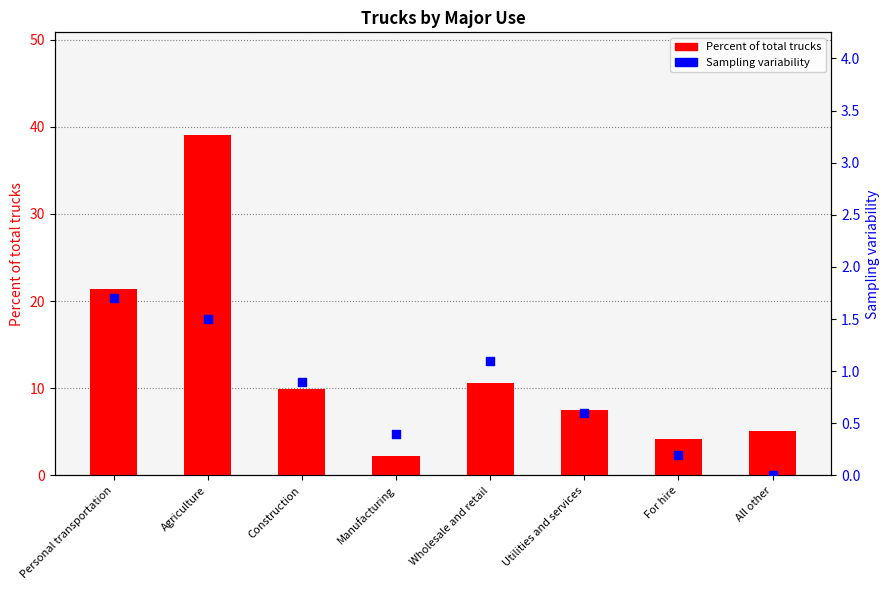

Which series has the largest Y range (max minus min)?

Percent of total trucks